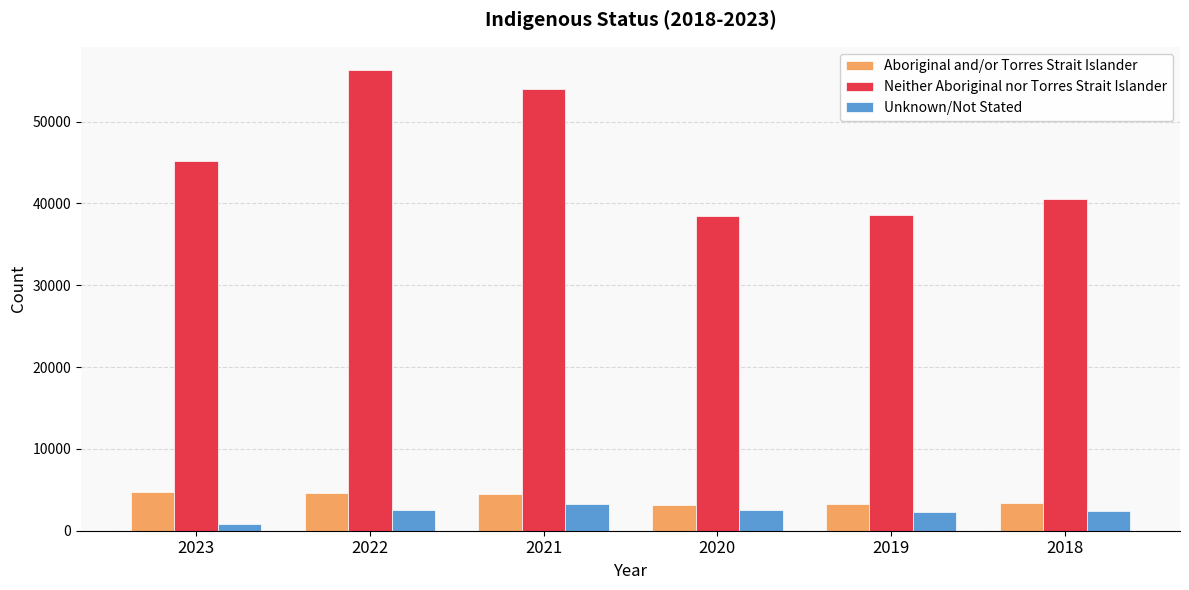

Between 2021 and 2020, which series saw the biggest shift?

Neither Aboriginal nor Torres Strait Islander